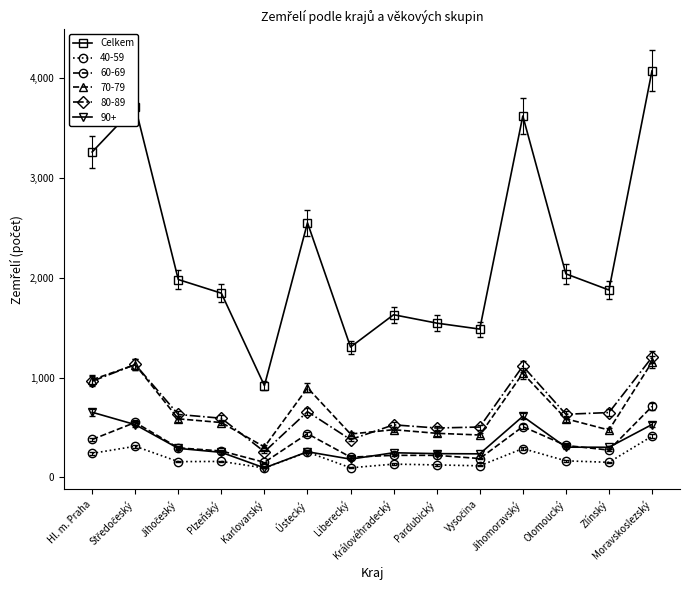

Which series has the largest total across all categories?

Celkem